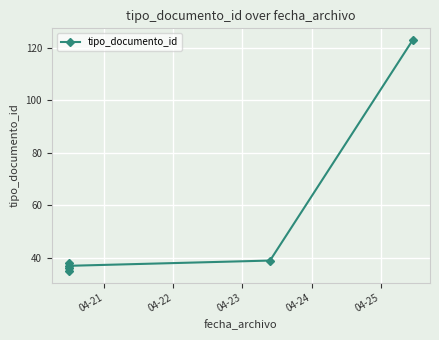

How many categories are shown in the chart?

6